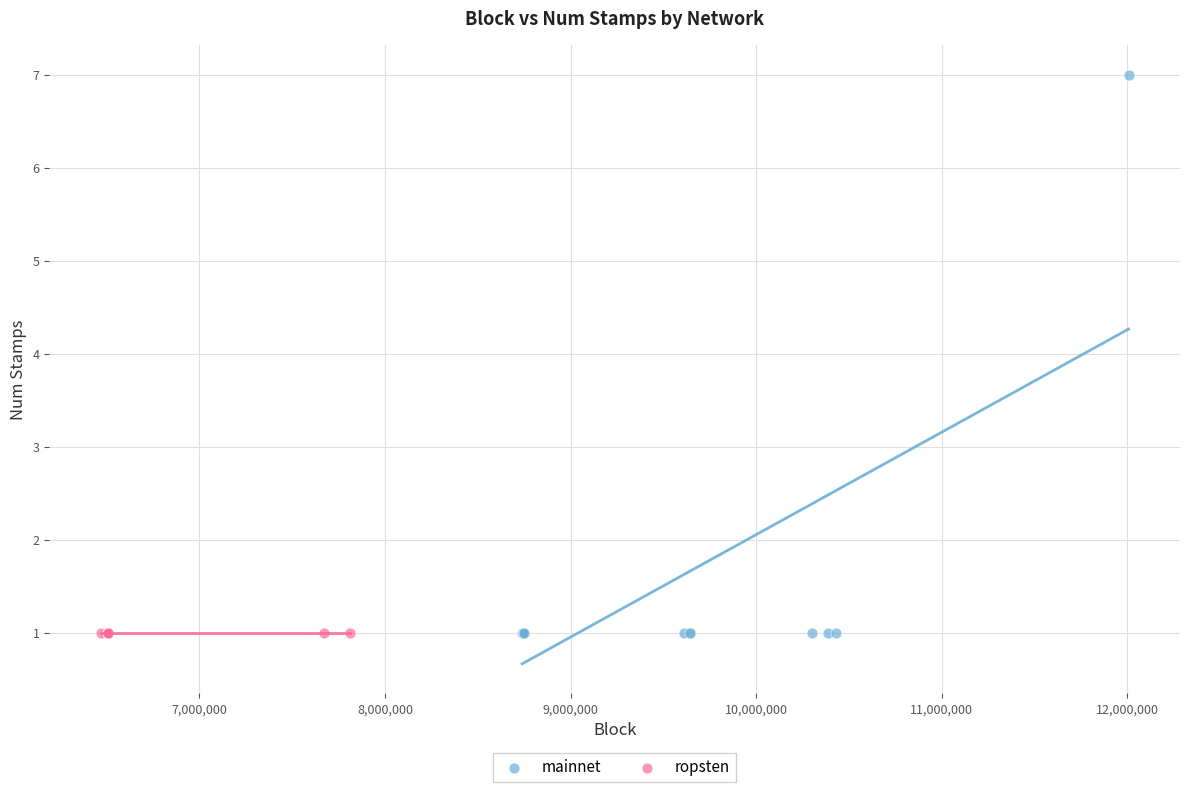

Which series reaches the maximum Y coordinate?

mainnet